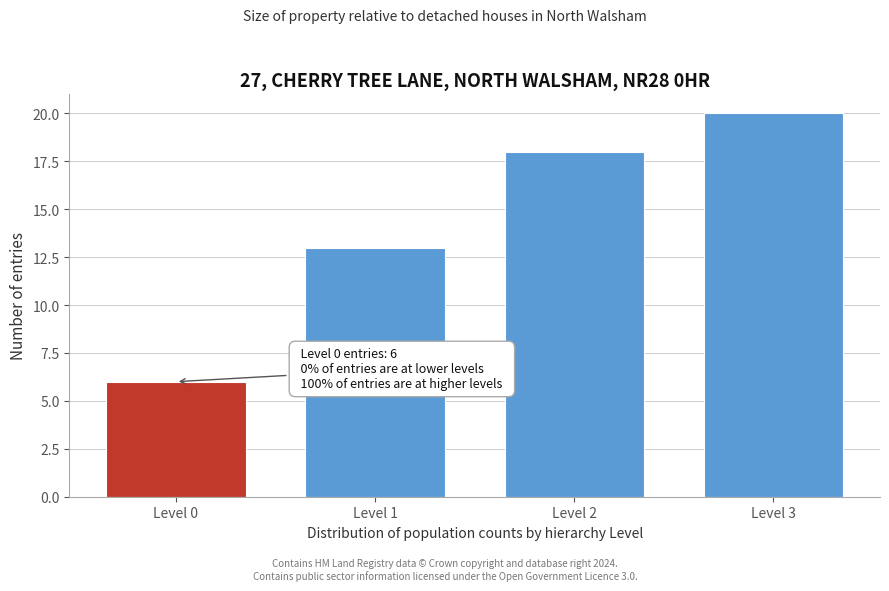

Reading right to left, list all the values displayed in this chart.

20	18	13	6